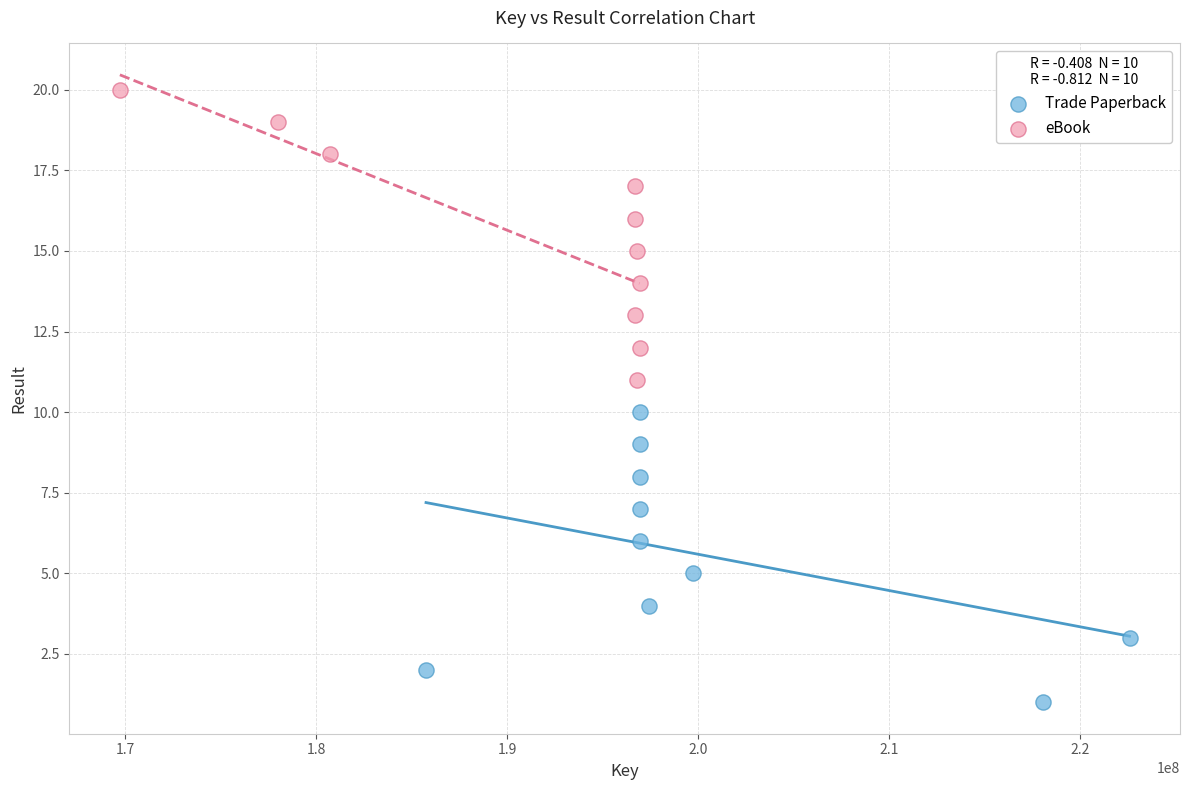

What are all the series names shown in the legend?

Trade Paperback, eBook